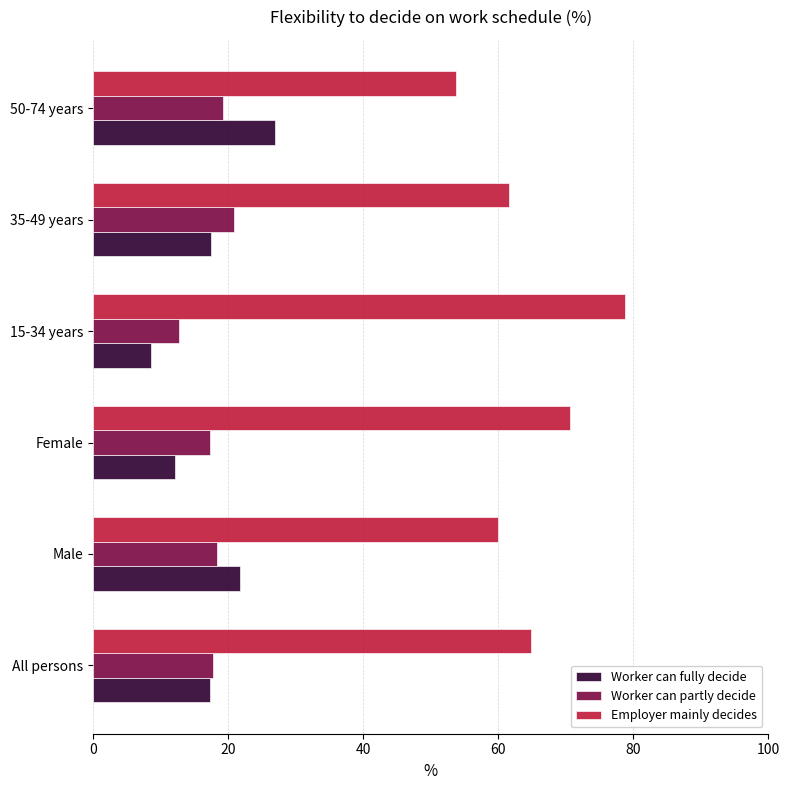

What is the lowest value of the Worker can fully decide series?

8.6